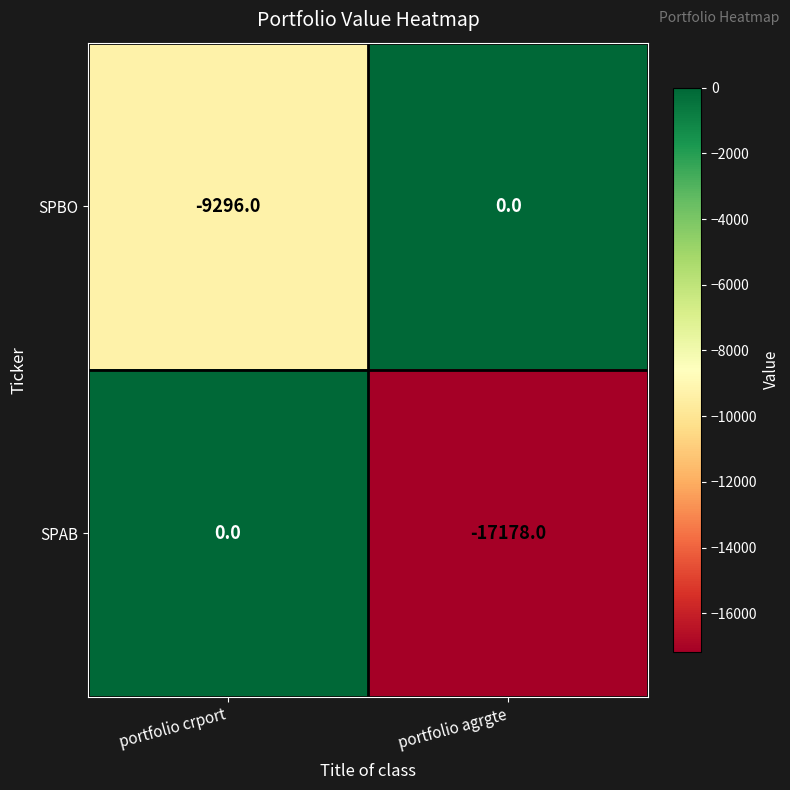

List the series in order of their overall mean, highest first.

SPBO, SPAB